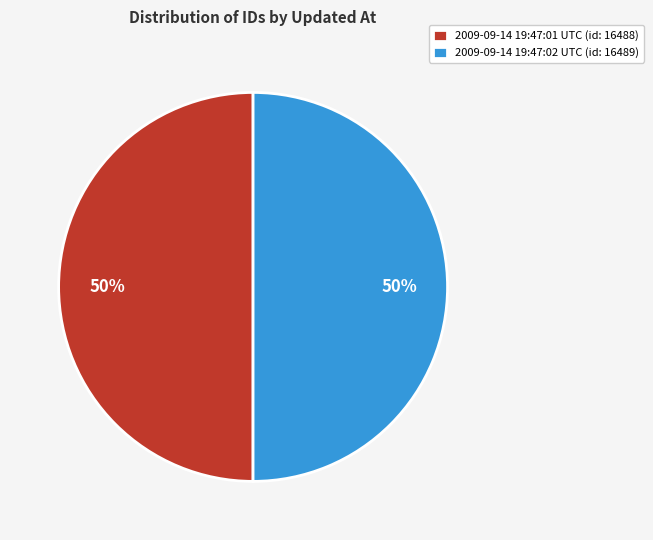

To the nearest percent, what portion does 2009-09-14 19:47:02 UTC represent?

50%